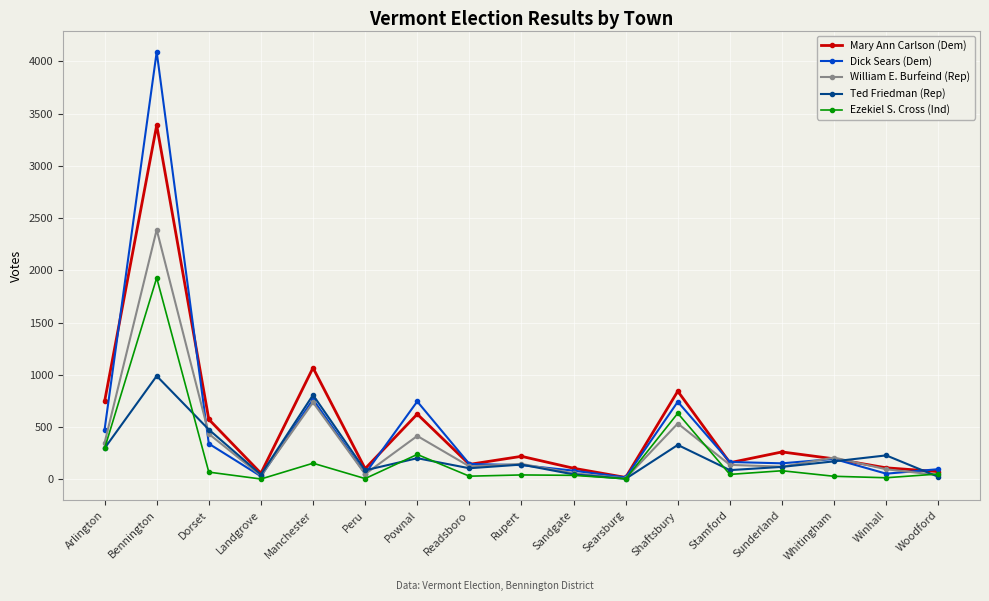

Which series has the largest range (max minus min)?

Dick Sears (Dem)